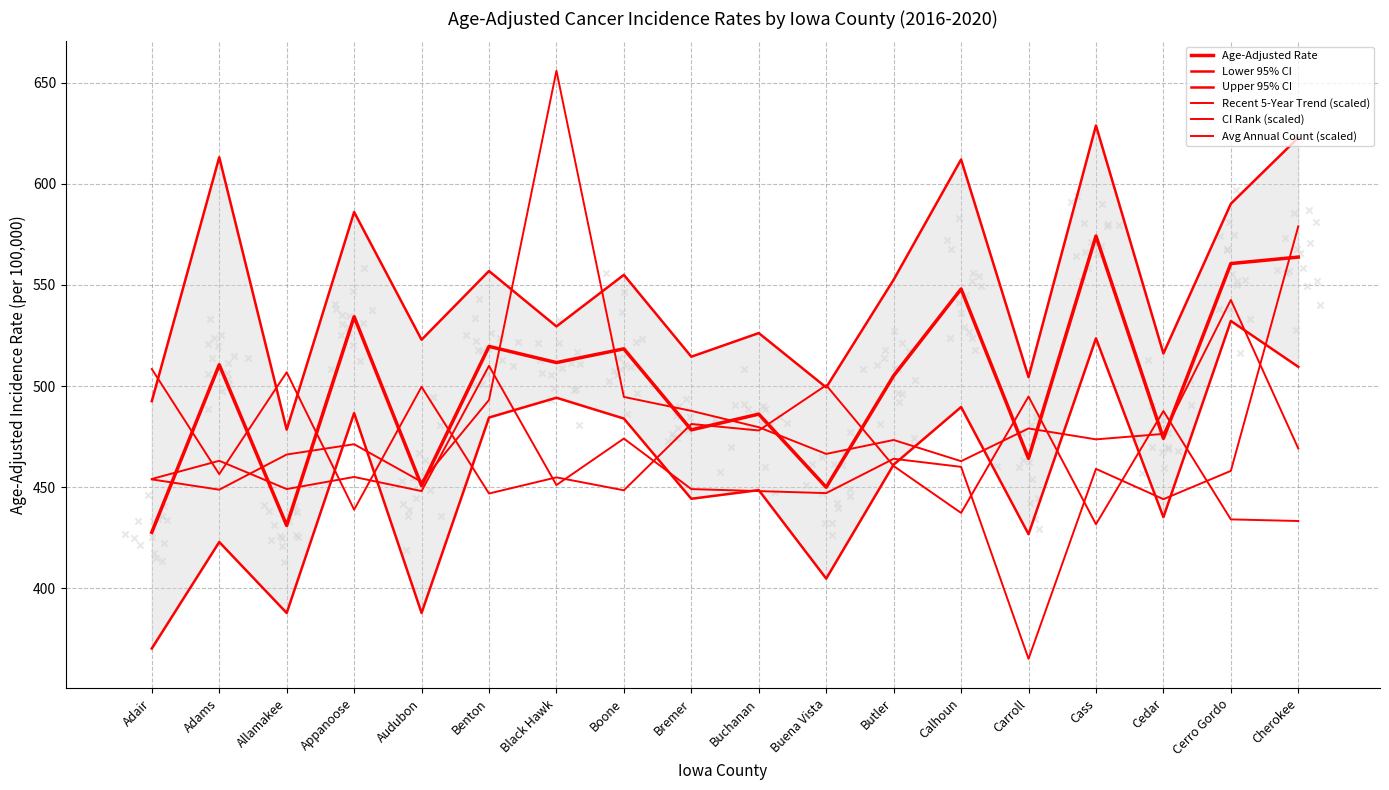

Which series contains the highest Y value?

Avg Annual Count (scaled)